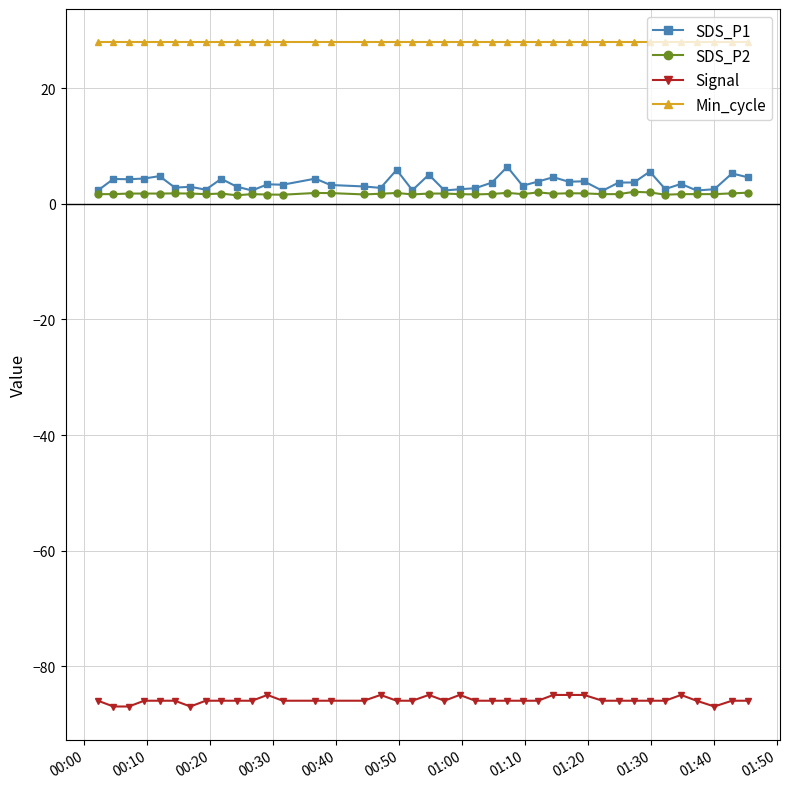

What is the maximum value shown in the chart?

28.0